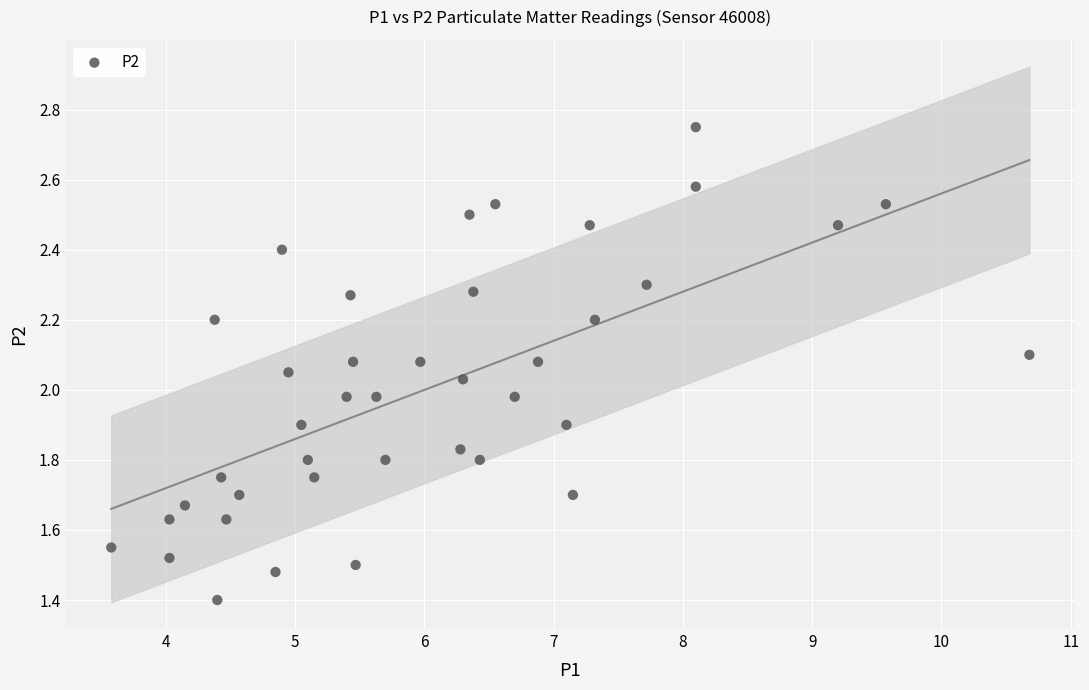

What is the range of X values (max minus min)?

7.1